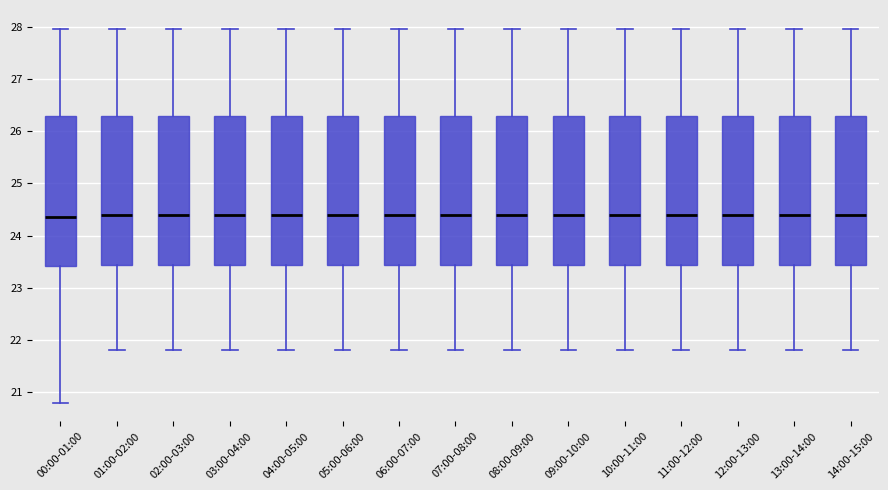

Where does the median line of the box for 06:00-07:00 sit on the y-axis? The values are not printed on the chart, so give them approximately, as read against the axis.

24.4